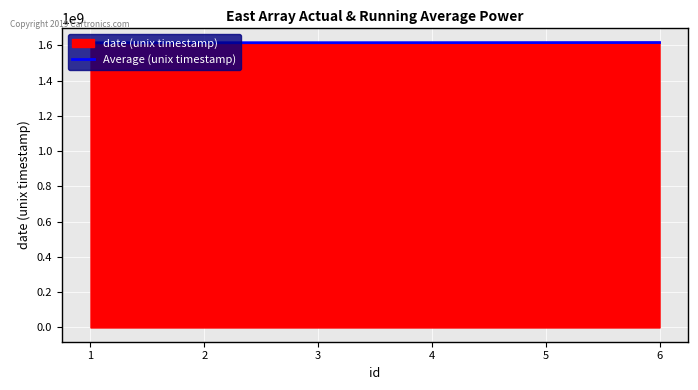

What is the minimum value for Average (unix timestamp)?

1613926800